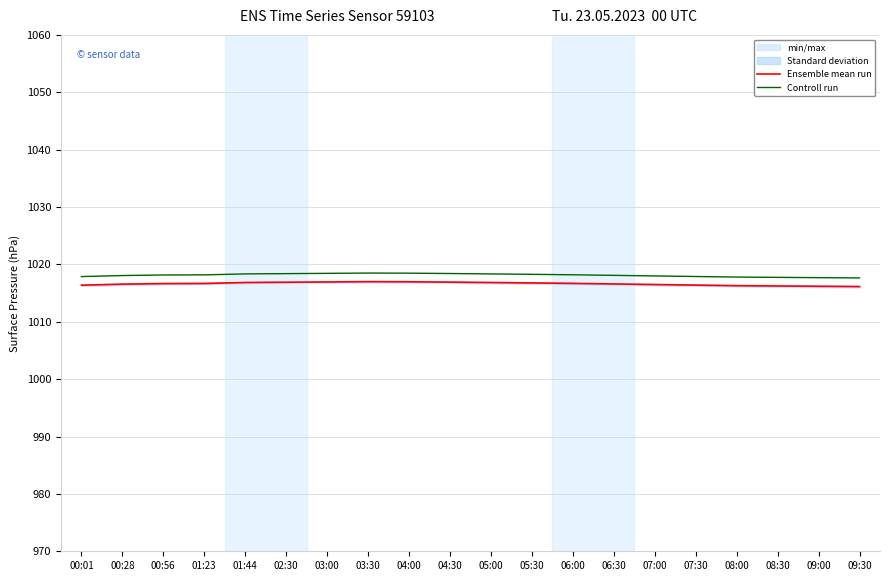

True or false: Controll run has a value of 1018.2 at 06:00.

True